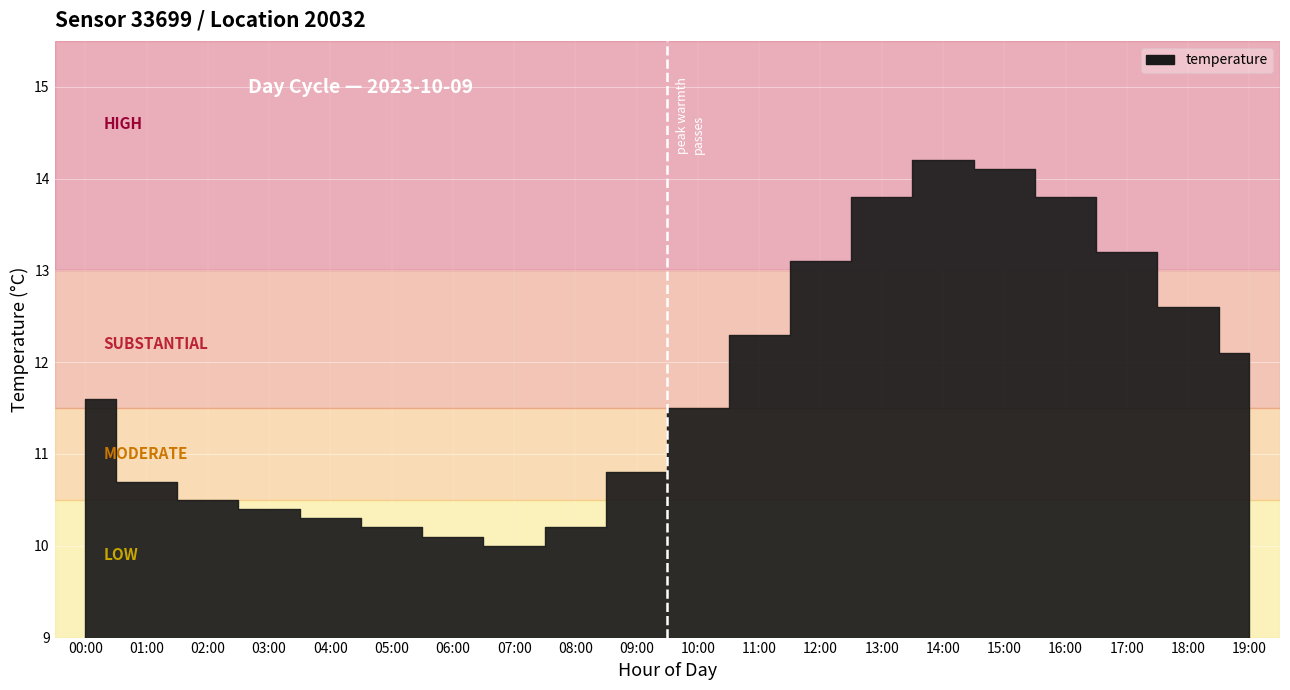

The chart shows a value of 8.7 at 16:00. True or false?

False